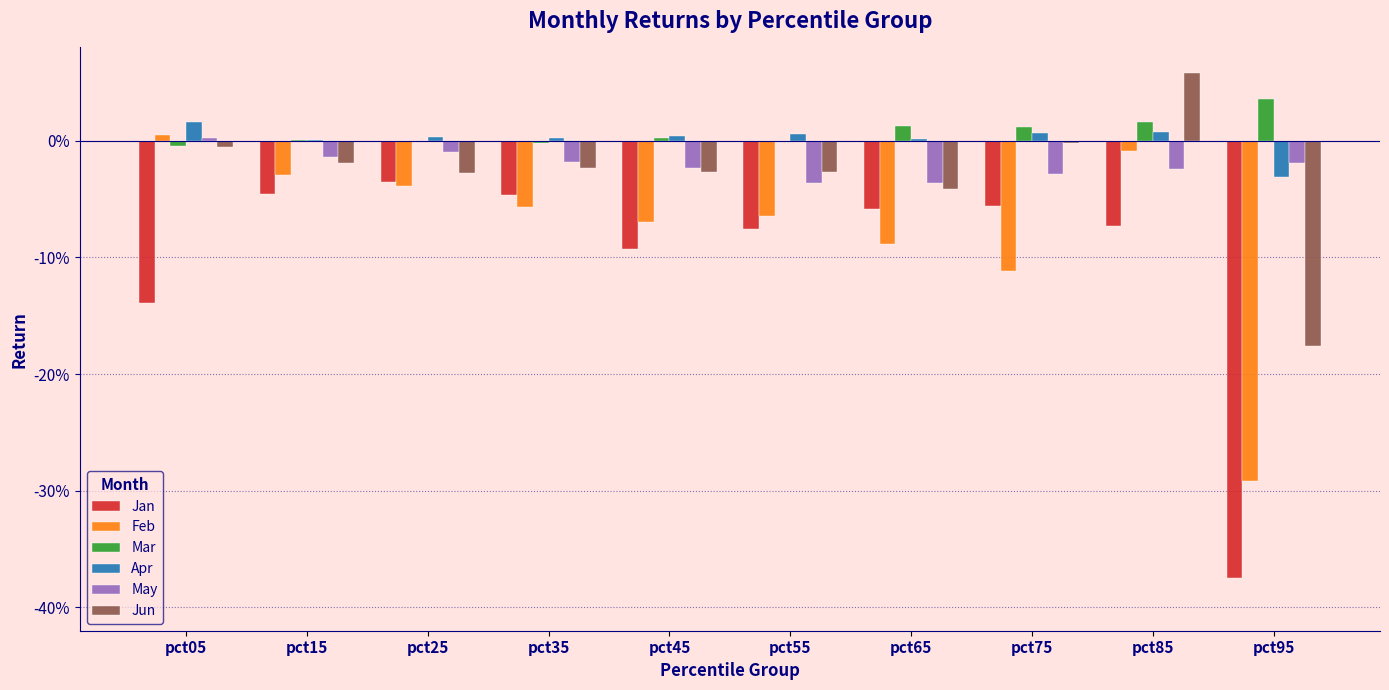

Which series changed the most between pct45 and pct65?

Jan